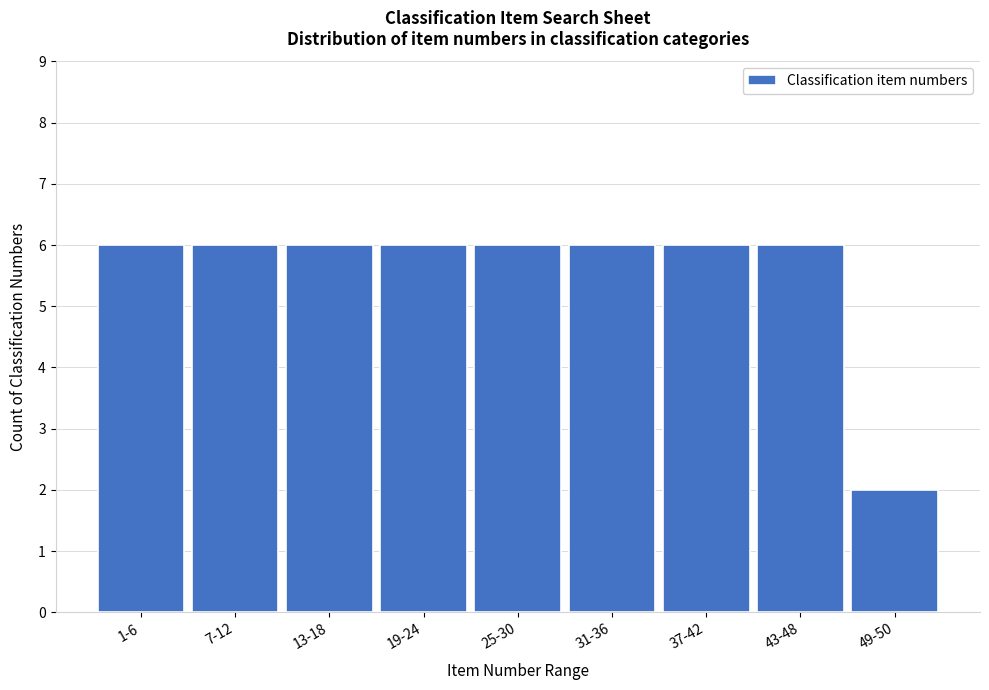

Reading left to right, list all the values displayed in this chart.

6	6	6	6	6	6	6	6	2